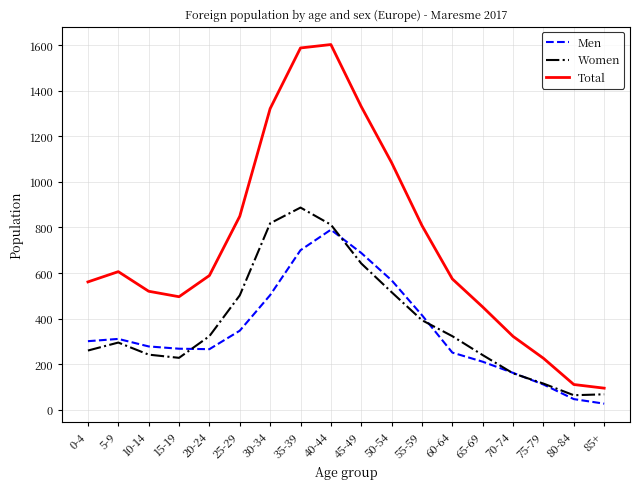

Which series changed the most between 20-24 and 65-69?

Total